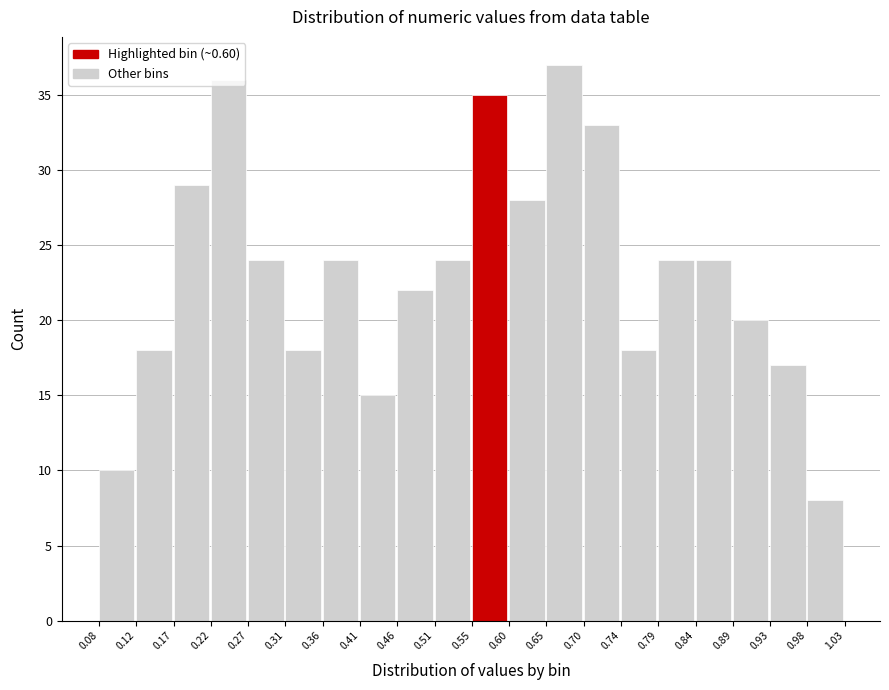

Reading left to right, list every bar in this chart as the range it spans on the x-axis followed by its height. The values are not printed on the chart, so give them approximately, as read against the axis.

0.08 to 0.12: 10
0.12 to 0.17: 18
0.17 to 0.22: 29
0.22 to 0.27: 36
0.27 to 0.31: 24
0.31 to 0.36: 18
0.36 to 0.41: 24
0.41 to 0.46: 15
0.46 to 0.51: 22
0.51 to 0.55: 24
0.55 to 0.60: 35
0.60 to 0.65: 28
0.65 to 0.70: 37
0.70 to 0.74: 33
0.74 to 0.79: 18
0.79 to 0.84: 24
0.84 to 0.89: 24
0.89 to 0.93: 20
0.93 to 0.98: 17
0.98 to 1.03: 8